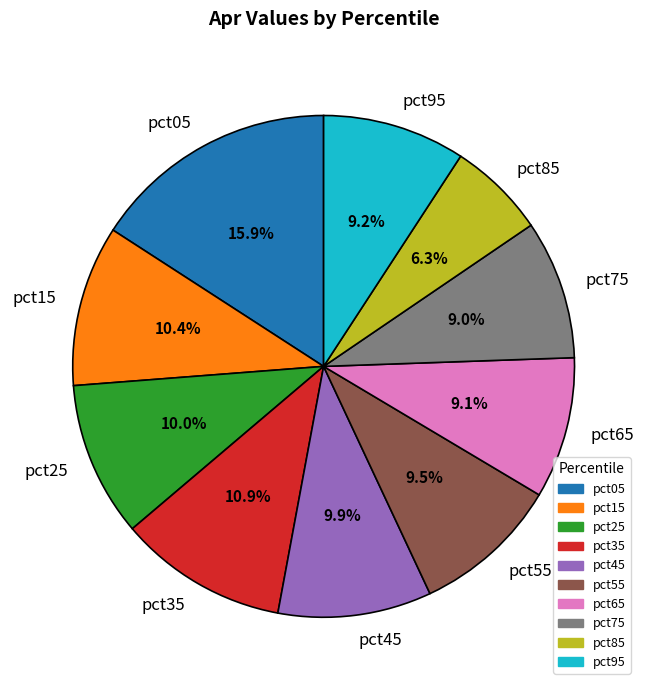

Is there any slice that represents more than half of the pie?

No